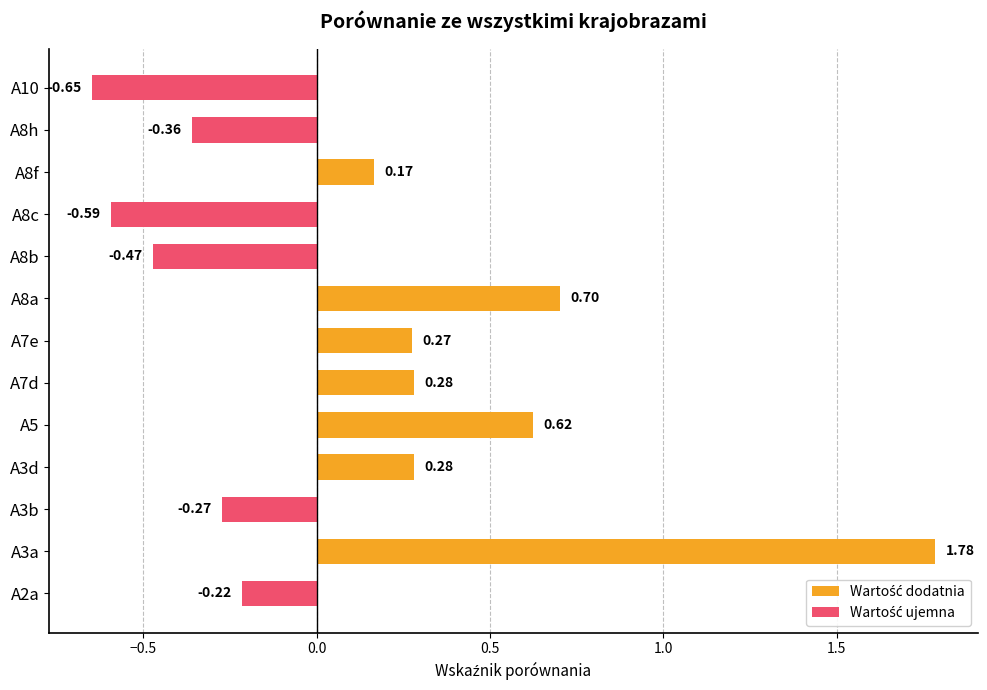

What is the difference between the second highest and minimum values?

1.4